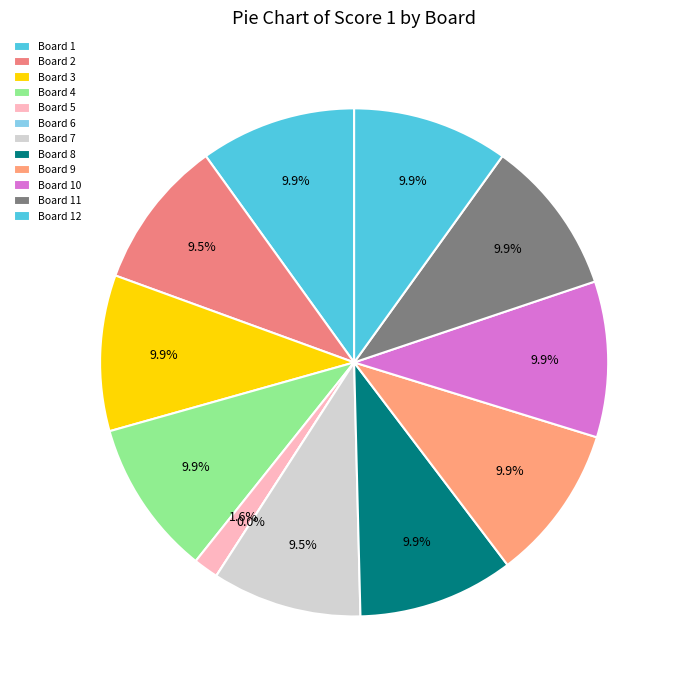

Is there any slice that represents more than half of the pie?

No